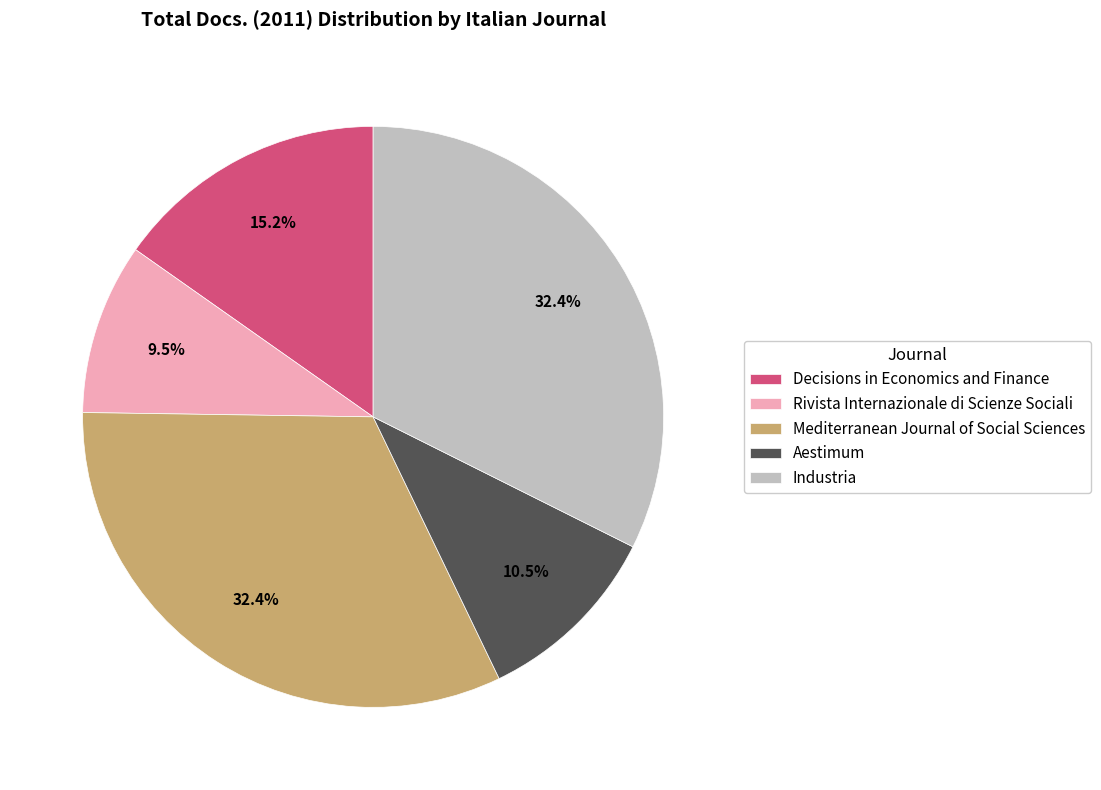

To the nearest percent, what is the difference between the Decisions in Economics and Finance and Aestimum slice percentages?

5%